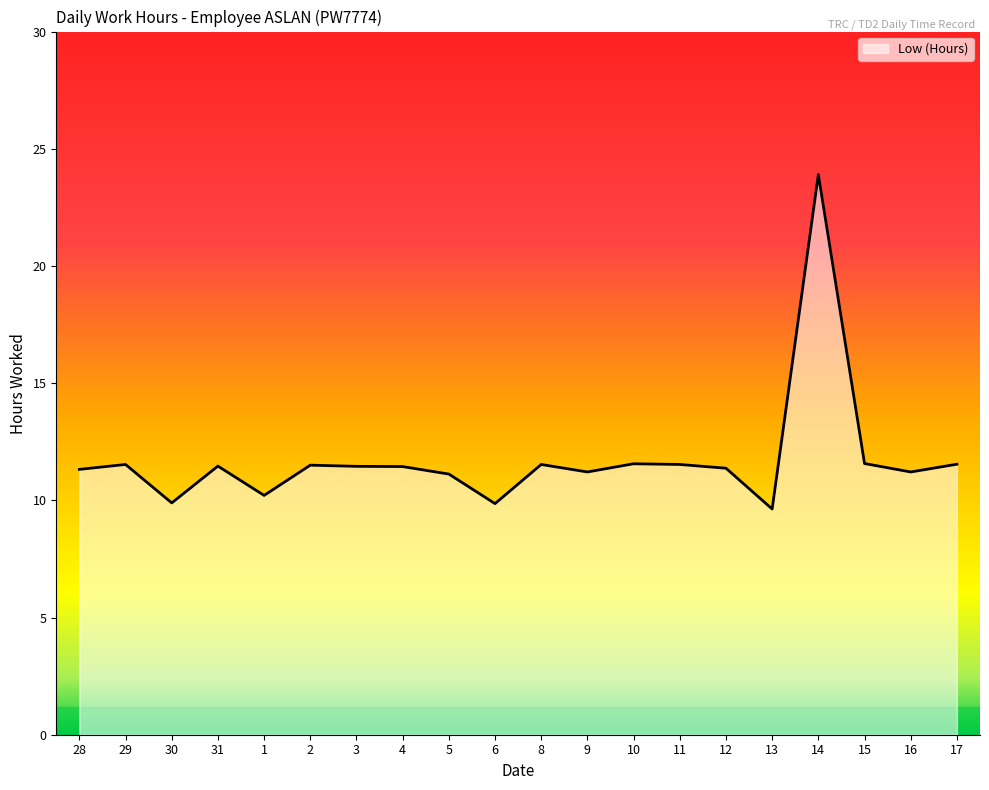

Is it true that the value at 4 is 7.0?

False